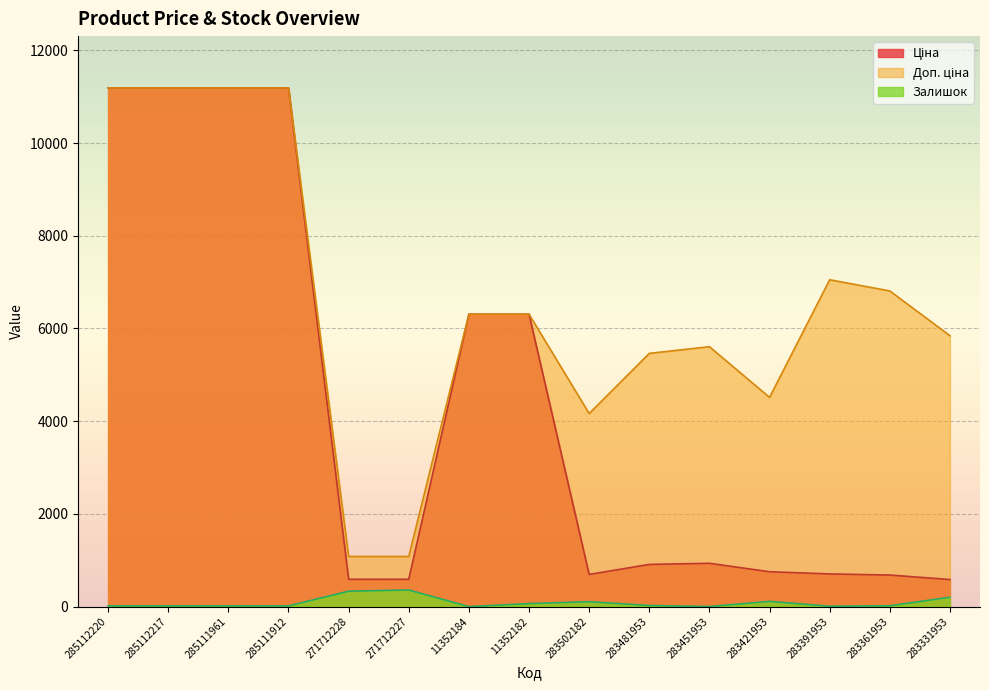

True or false: Залишок has a value of 3.6 at 283451953.

False